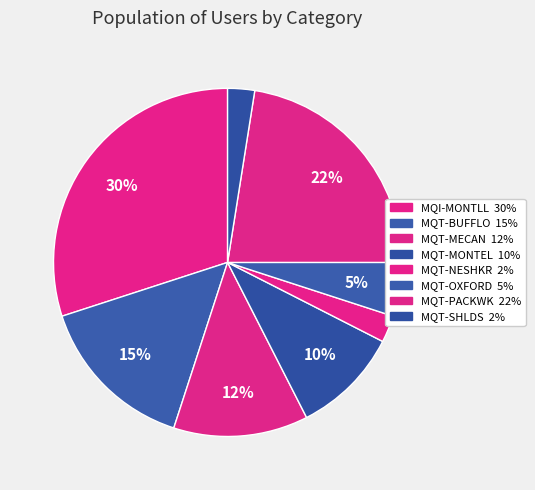

To the nearest percent, what is the difference between the MQT-PACKWK and MQT-NESHKR slice percentages?

20%